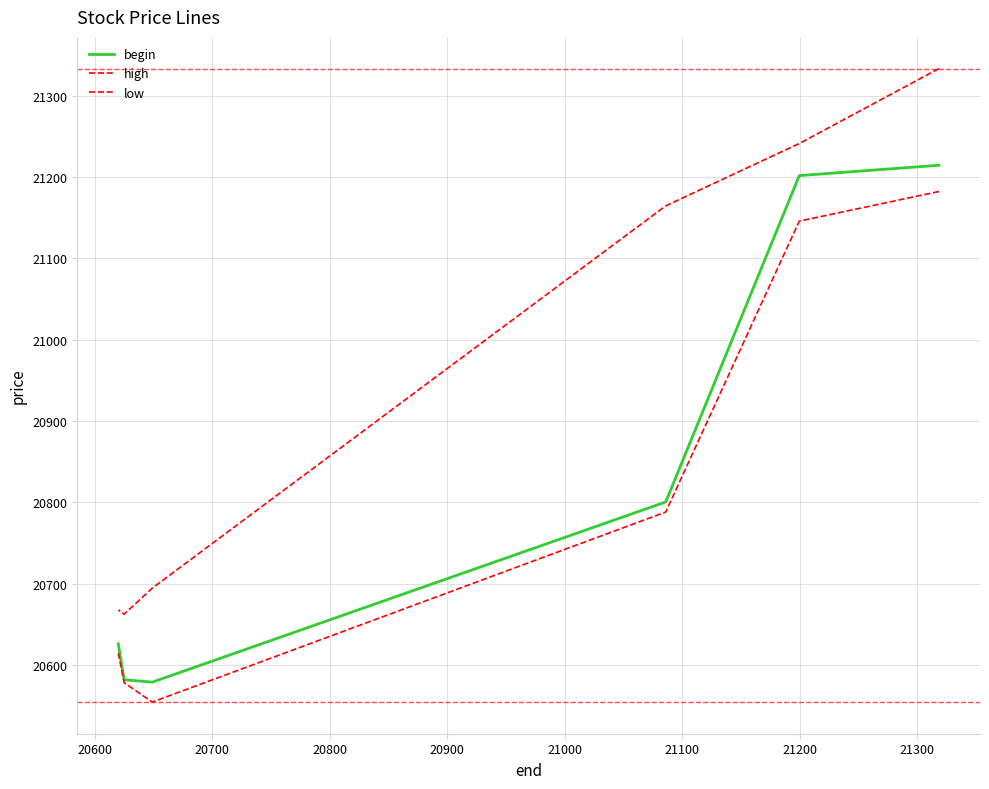

The value of high at 20700 is 13700.2. True or false?

False